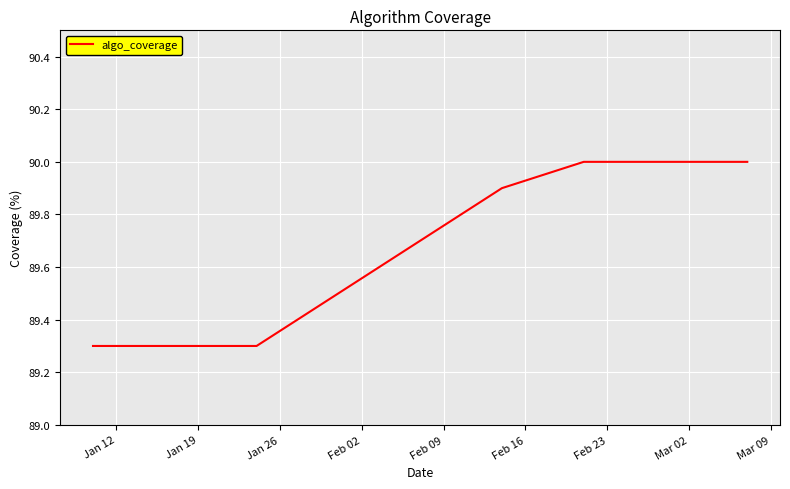

True or false: the data has more than 2 interior local peaks.

False